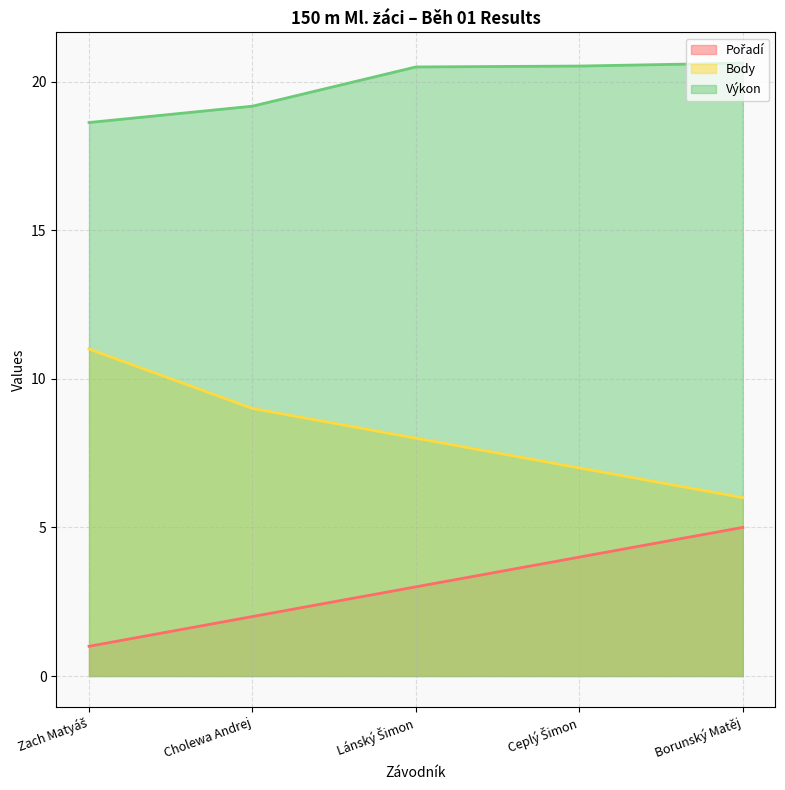

What is the smallest value displayed?

1.0